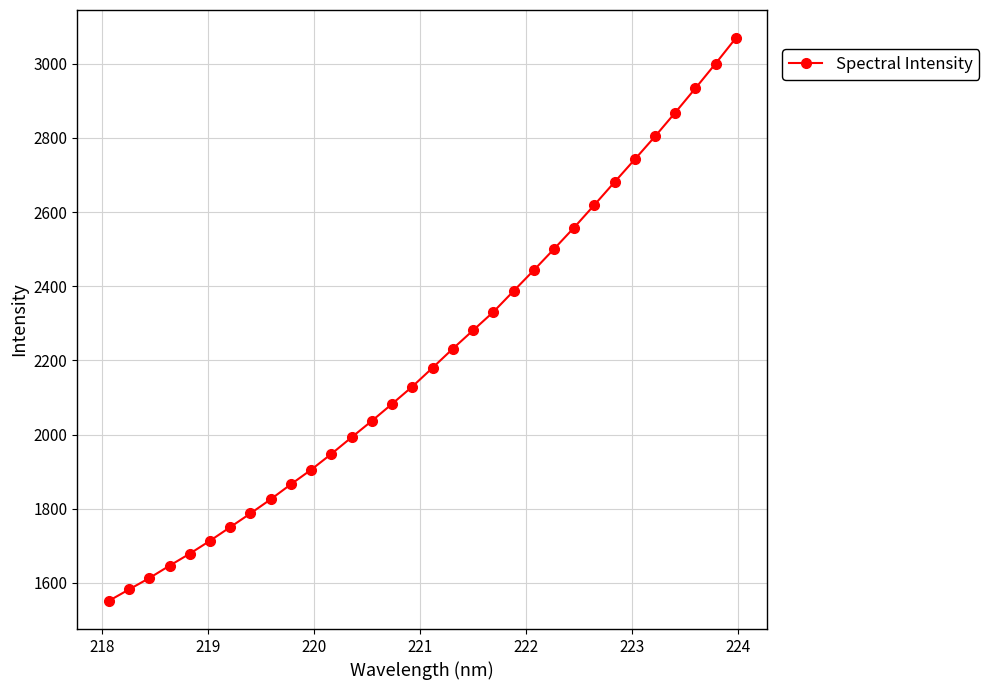

What is the difference between the maximum and second lowest values?

1486.2